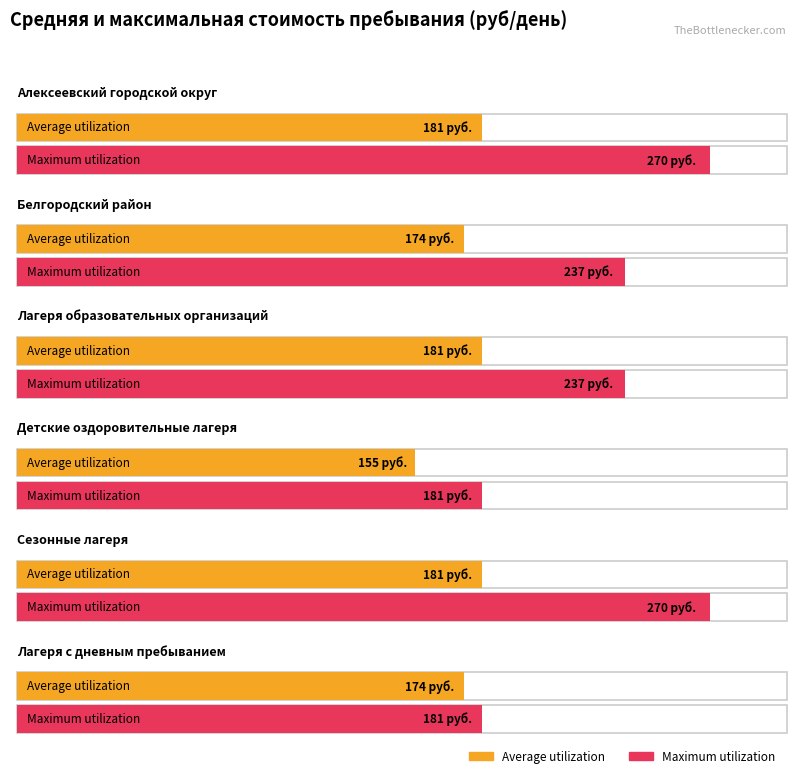

Rank the series by their average value, from highest to lowest.

Maximum utilization, Average utilization